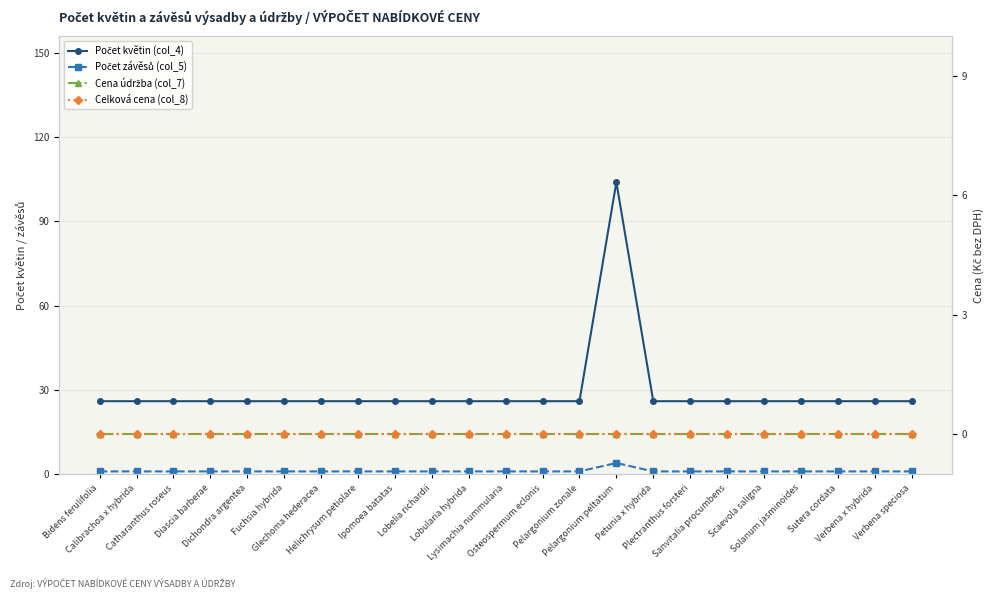

Reading left to right, list all the values displayed in this chart.

Počet květin (col_4): 26	26	26	26	26	26	26	26	26	26	26	26	26	26	104	26	26	26	26	26	26	26	26
Počet závěsů (col_5): 1	1	1	1	1	1	1	1	1	1	1	1	1	1	4	1	1	1	1	1	1	1	1
Cena údržba (col_7): 0	0	0	0	0	0	0	0	0	0	0	0	0	0	0	0	0	0	0	0	0	0	0
Celková cena (col_8): 0	0	0	0	0	0	0	0	0	0	0	0	0	0	0	0	0	0	0	0	0	0	0